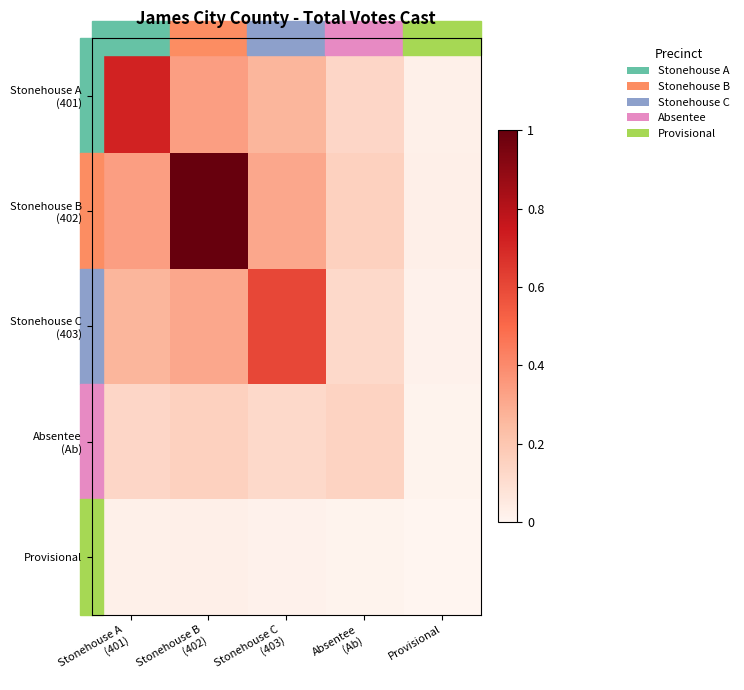

How many distinct data groups are displayed?

5